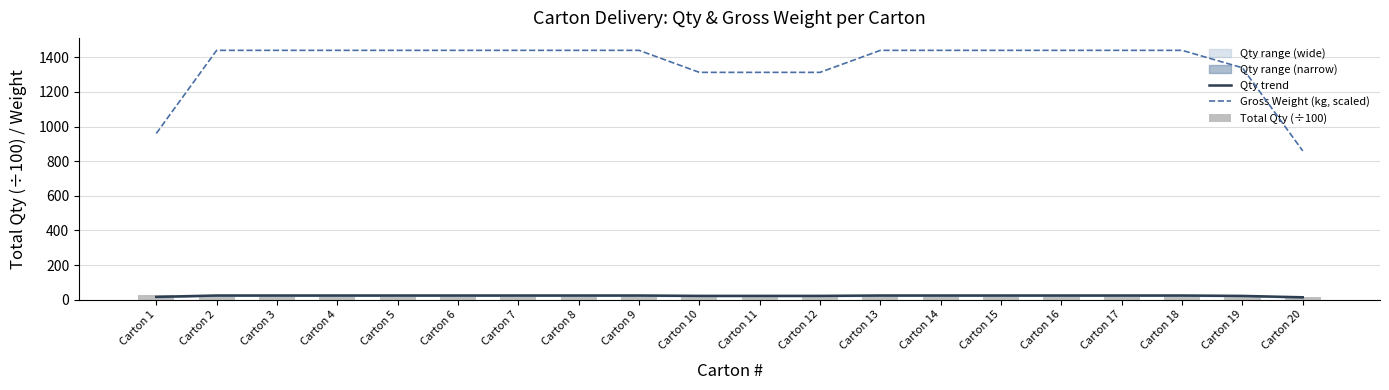

At which category is the sum across all series the highest?

Carton 2